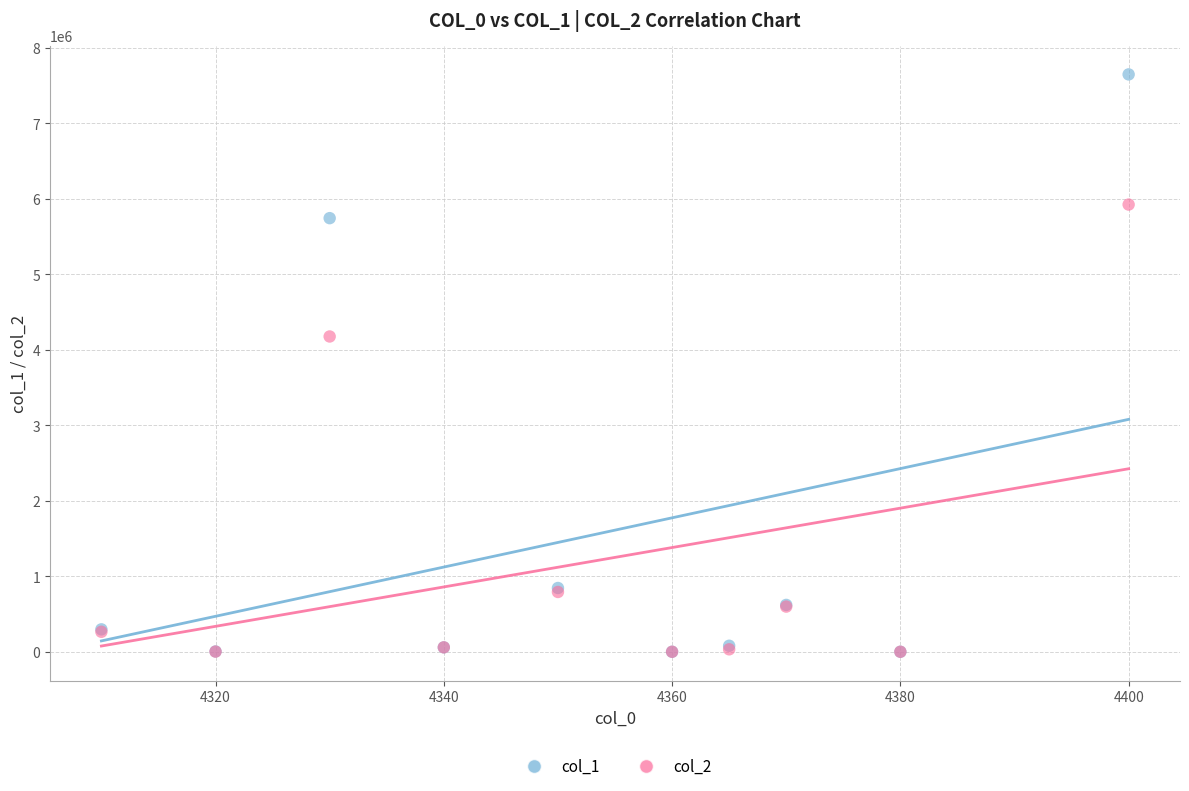

Which series has the largest Y range (max minus min)?

col_1